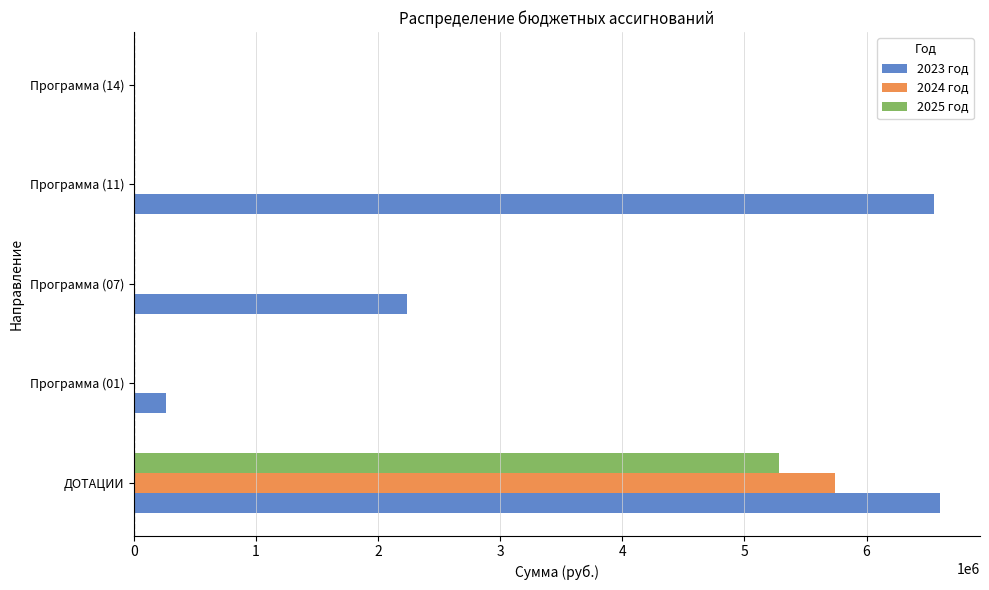

Between Программа (01) and Программа (11), which series saw the biggest shift?

2023 год